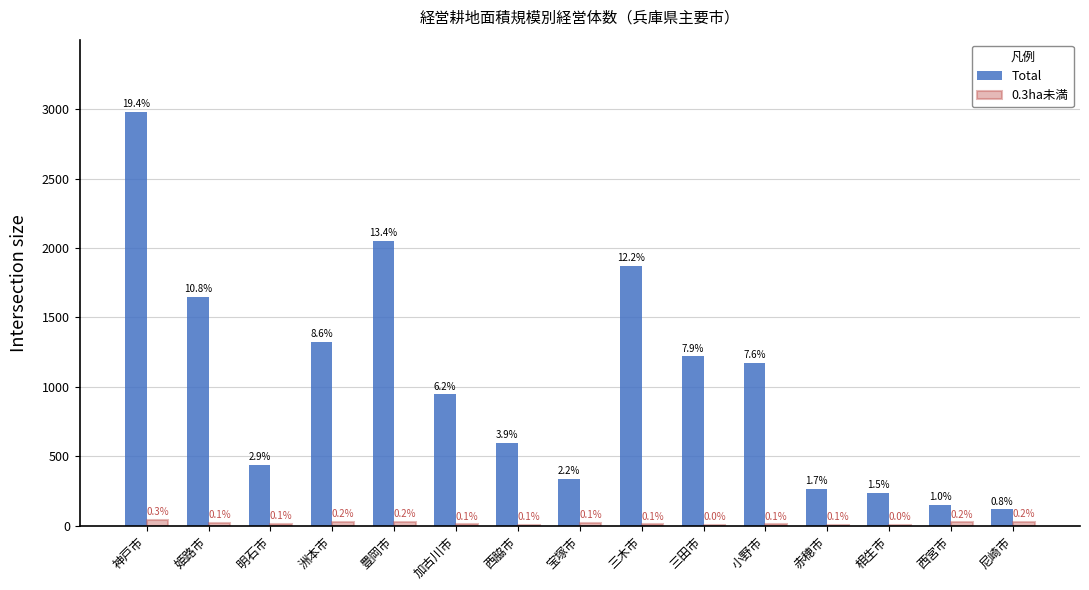

What are all the series names shown in the legend?

Total, 0.3ha未満